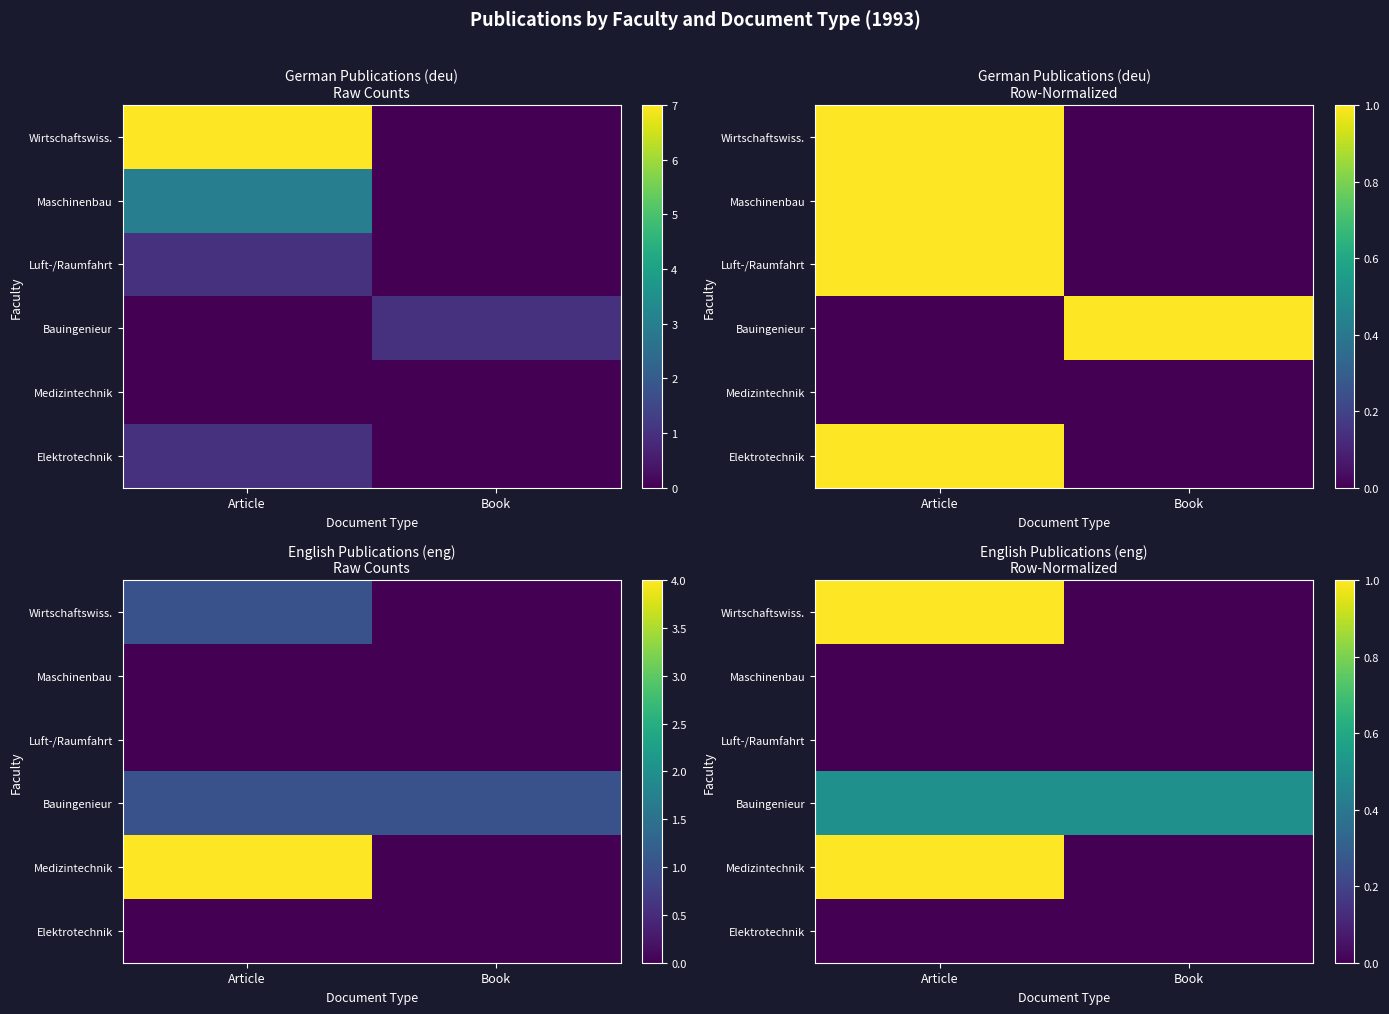

Which category has the lowest value across all series?

Book